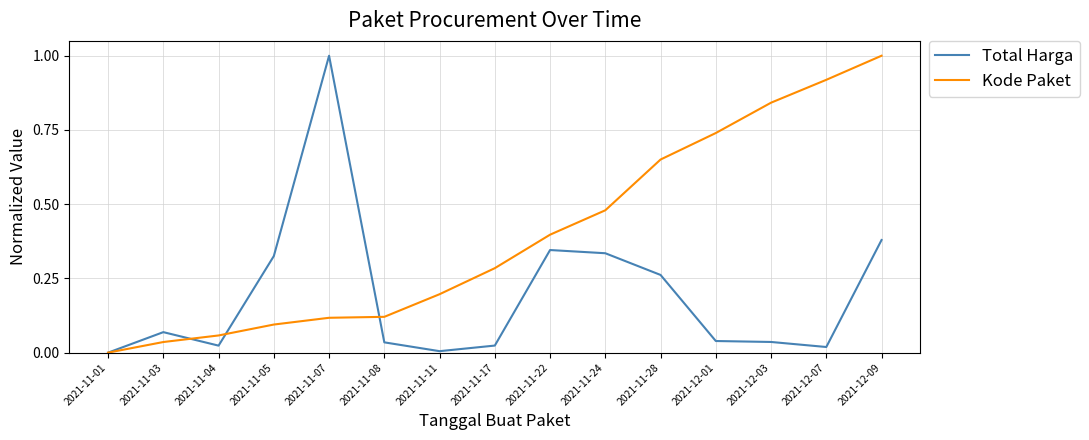

Which series changed the most between 2021-11-04 and 2021-11-22?

Kode Paket